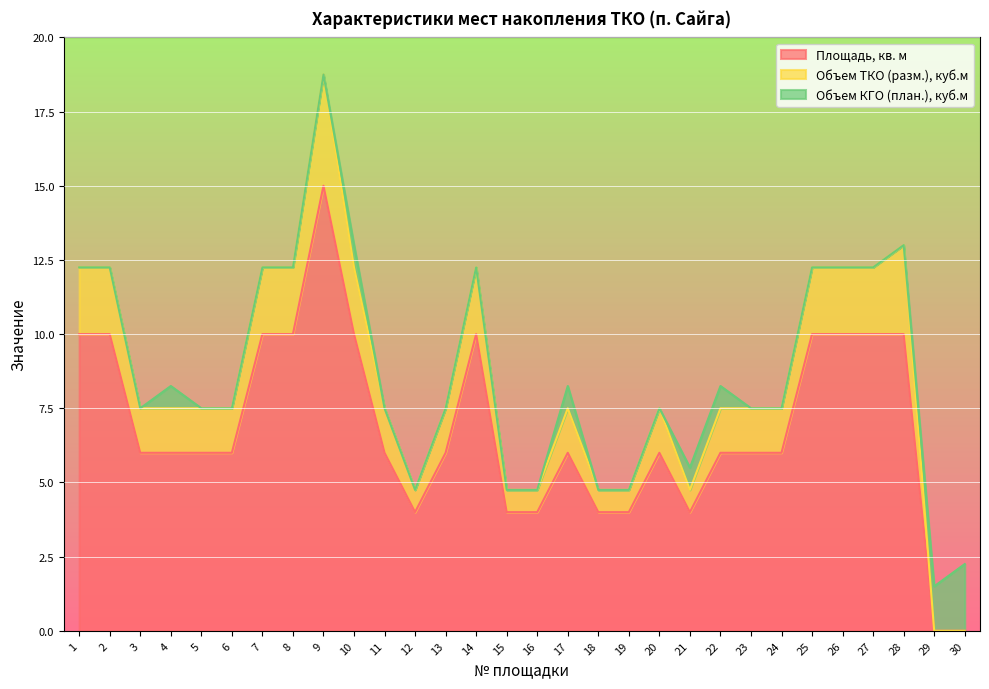

List the labels in order of Объем ТКО (разм.), куб.м value, largest first.

9, 28, 1, 2, 7, 8, 10, 14, 25, 26, 27, 3, 4, 5, 6, 11, 13, 17, 20, 22, 23, 24, 12, 15, 16, 18, 19, 21, 29, 30